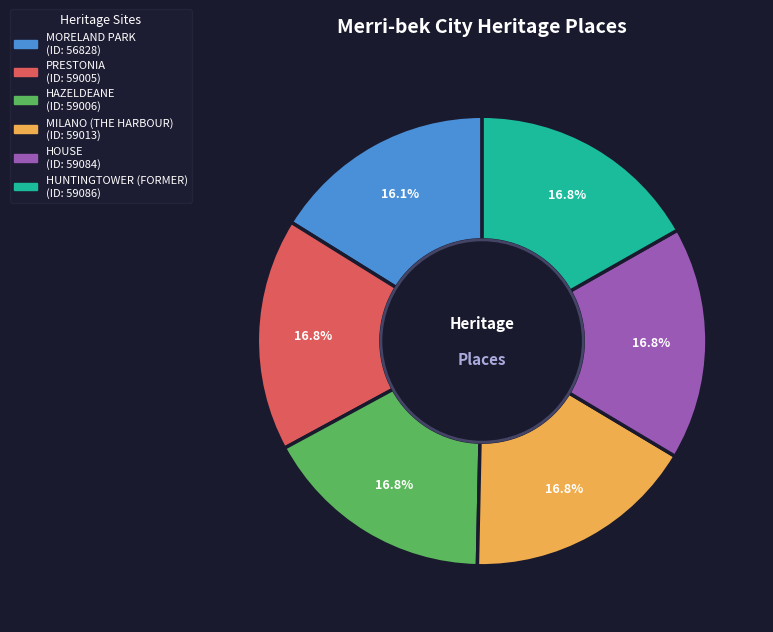

To the nearest percent, what is the difference between the largest and smallest slice percentages?

1%